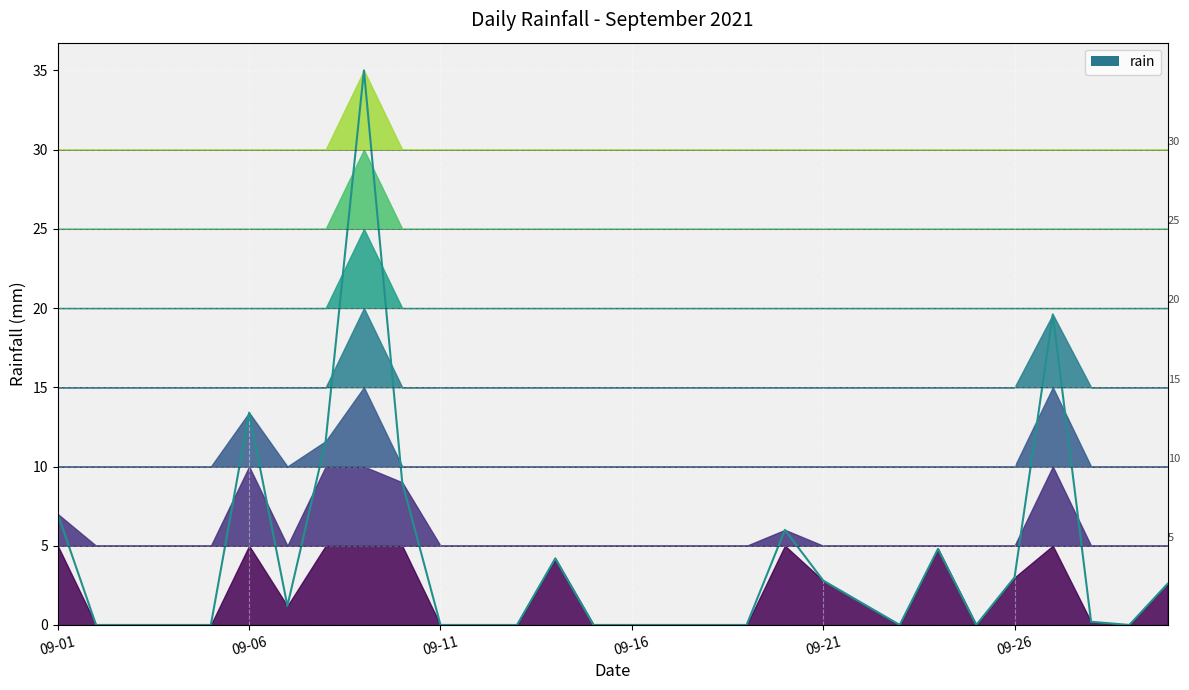

Does the chart have visible grid lines?

Yes